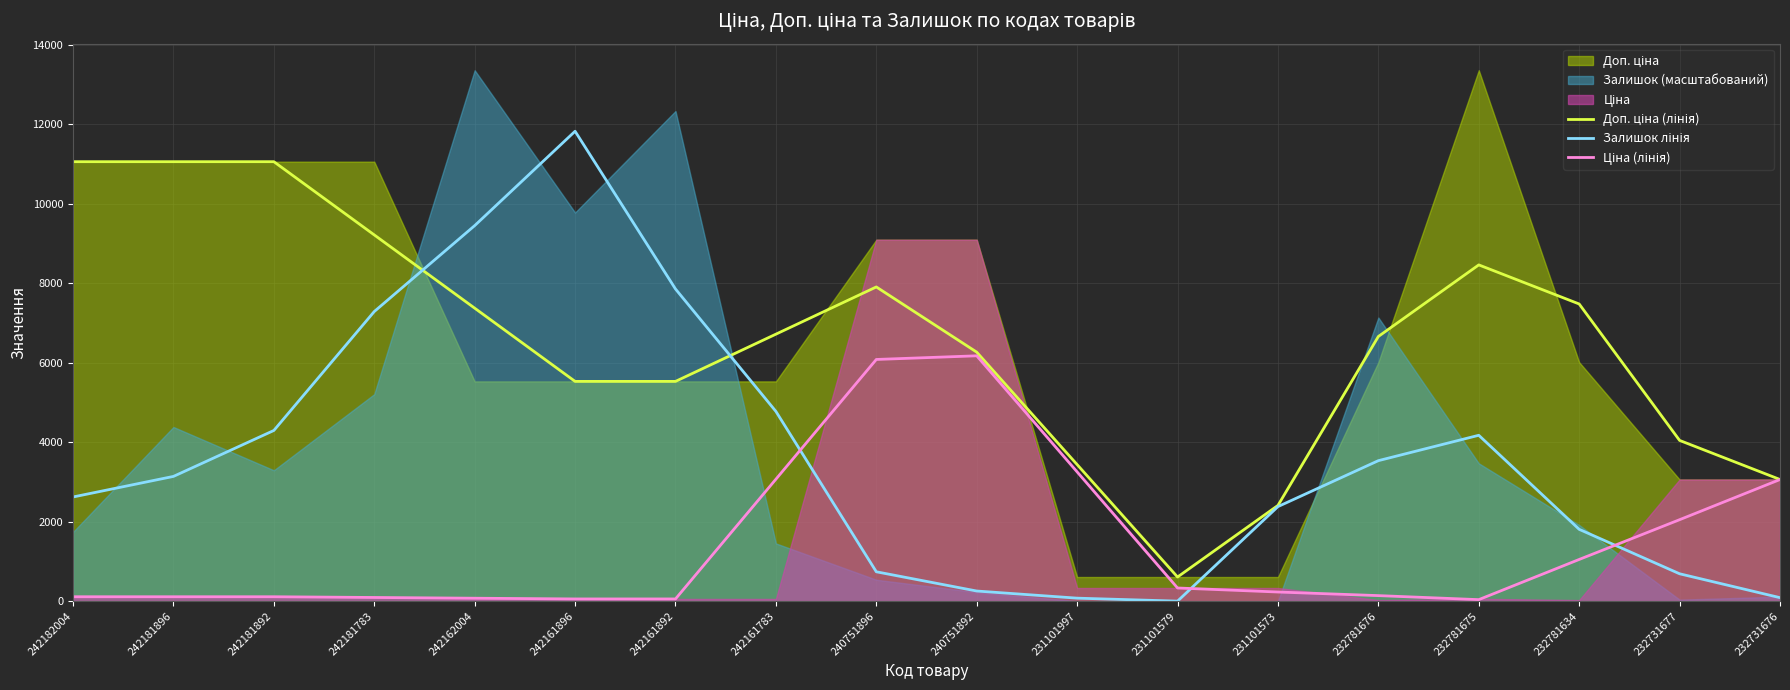

Rank the series at 242181783 from lowest to highest value.

Ціна (лінія), Залишок лінія, Доп. ціна (лінія)